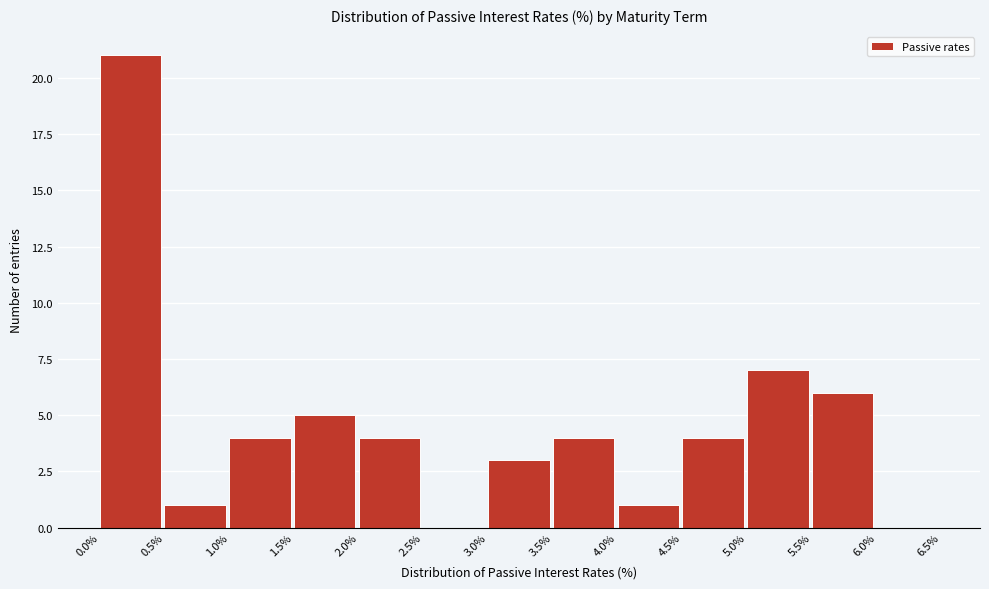

What is the height of the bar covering 3.0% to 3.5% on the x-axis? The values are not printed on the chart, so give them approximately, as read against the axis.

3